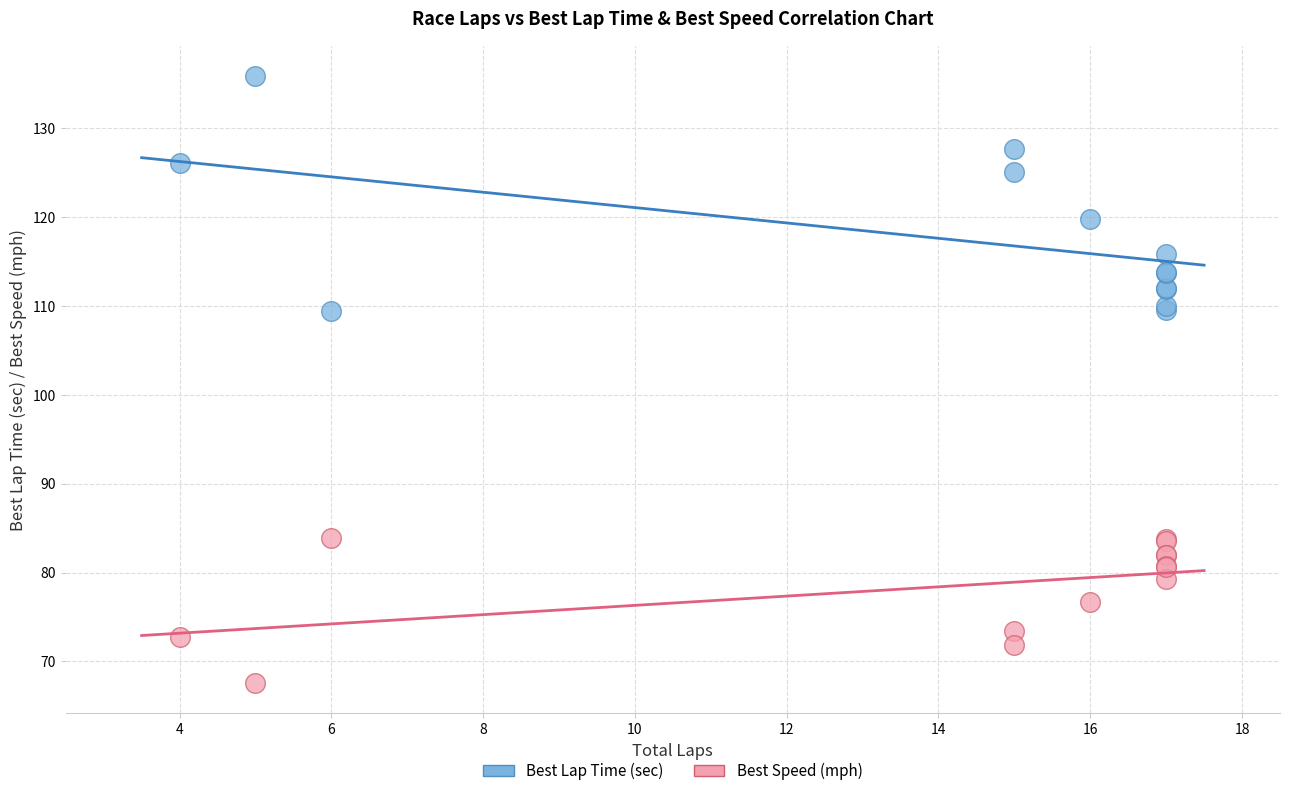

Which series has the largest Y range (max minus min)?

Best Lap Time (sec)